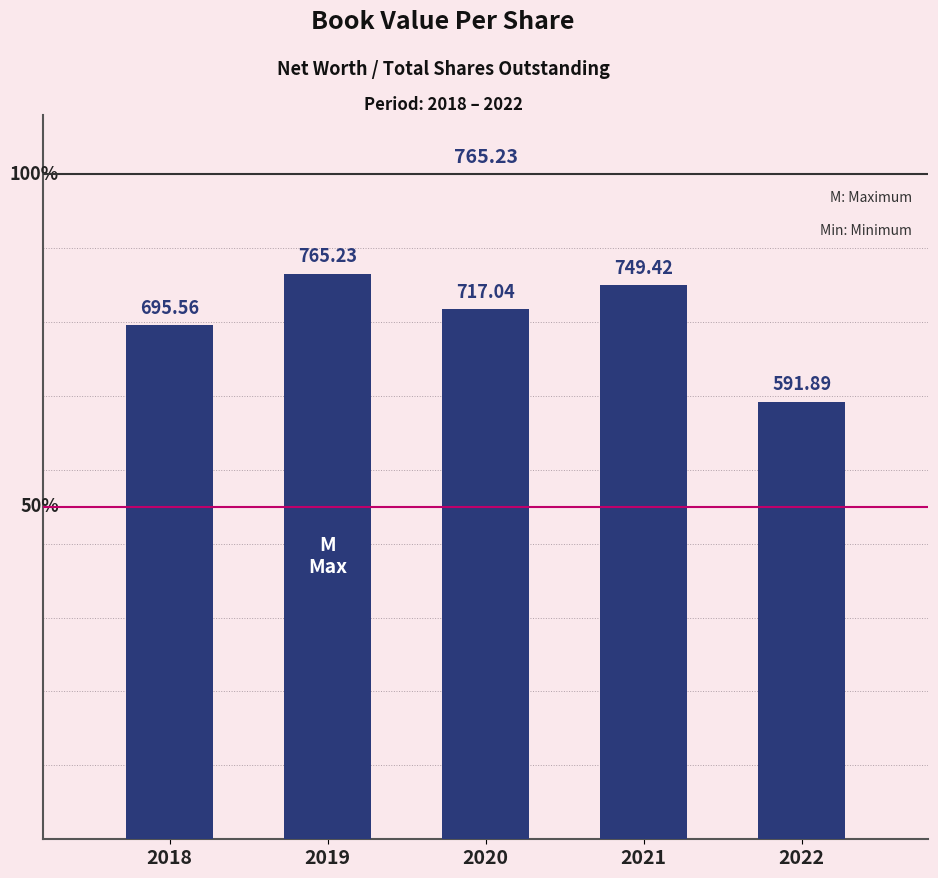

Reading left to right, transcribe all the data shown in this chart.

695.6	765.2	717.0	749.4	591.9